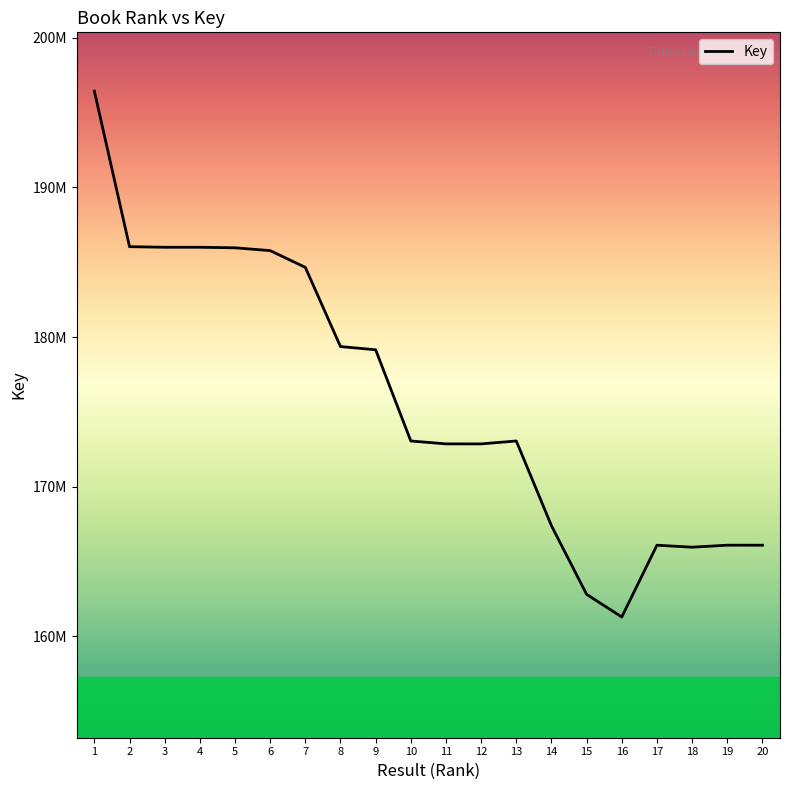

Reading left to right, transcribe all the data shown in this chart.

1=196424135	2=186035615	3=185997311	4=185997155	5=185960477	6=185772742	7=184654302	8=179364019	9=179149711	10=173057575	11=172863425	12=172862438	13=173057730	14=167396934	15=162814018	16=161302591	17=166095957	18=165962990	19=166097382	20=166096437